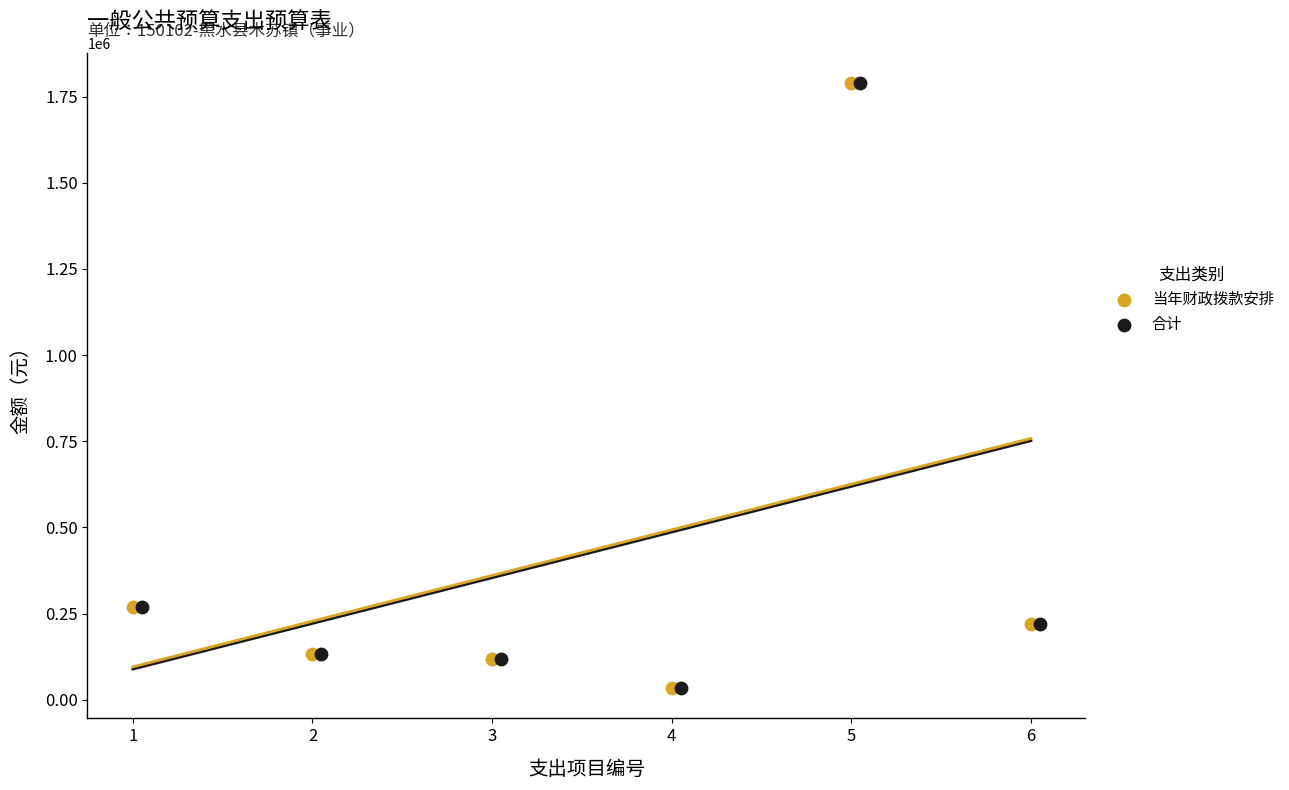

What are all the series names shown in the legend?

当年财政拨款安排, 合计